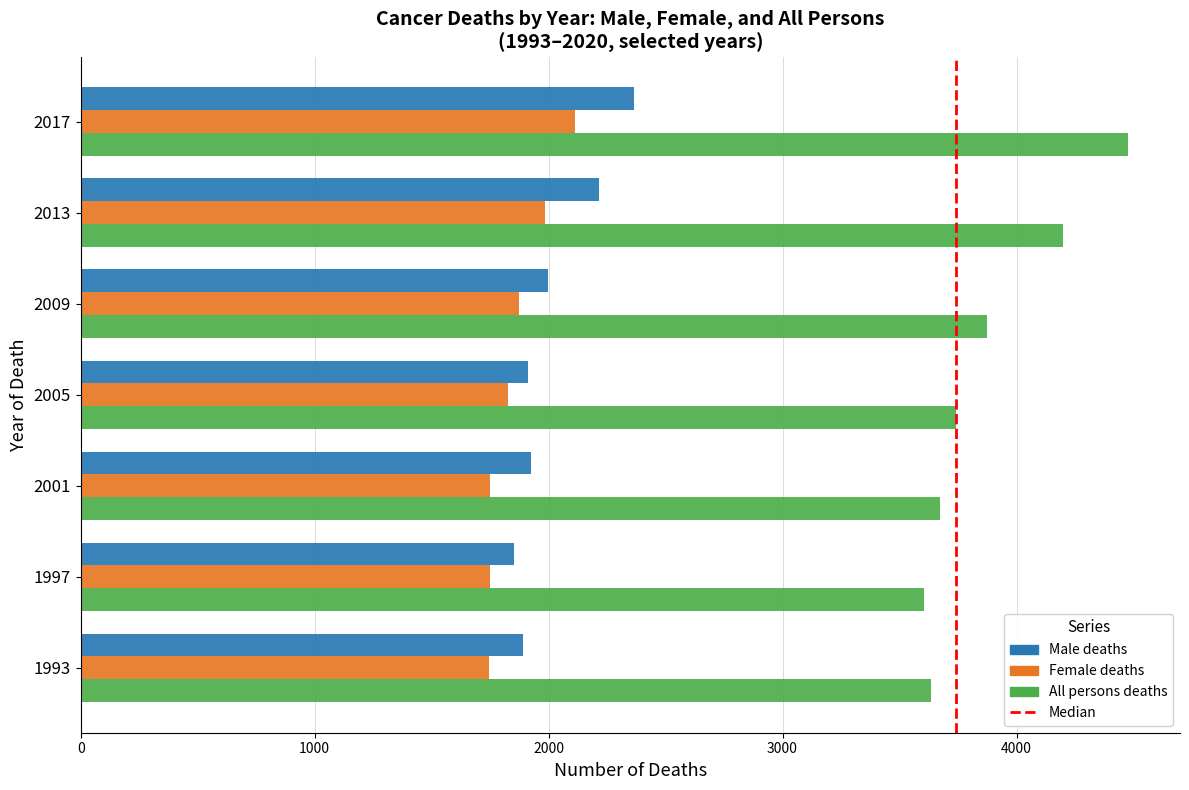

Count the number of data series in this chart.

3